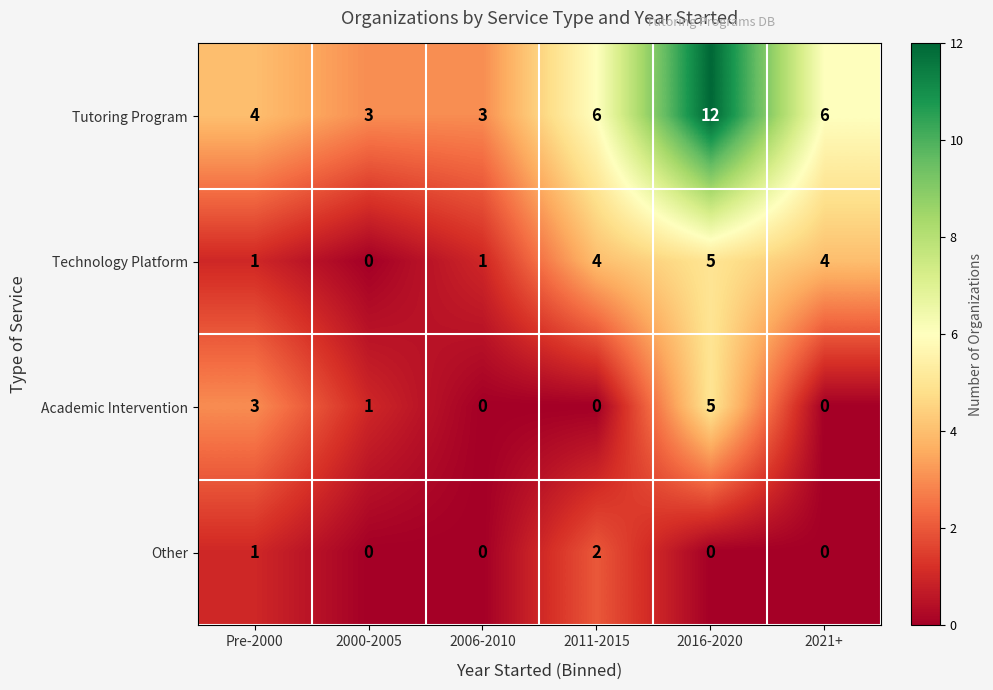

The value of Tutoring Program at 2006-2010 is 3. True or false?

True